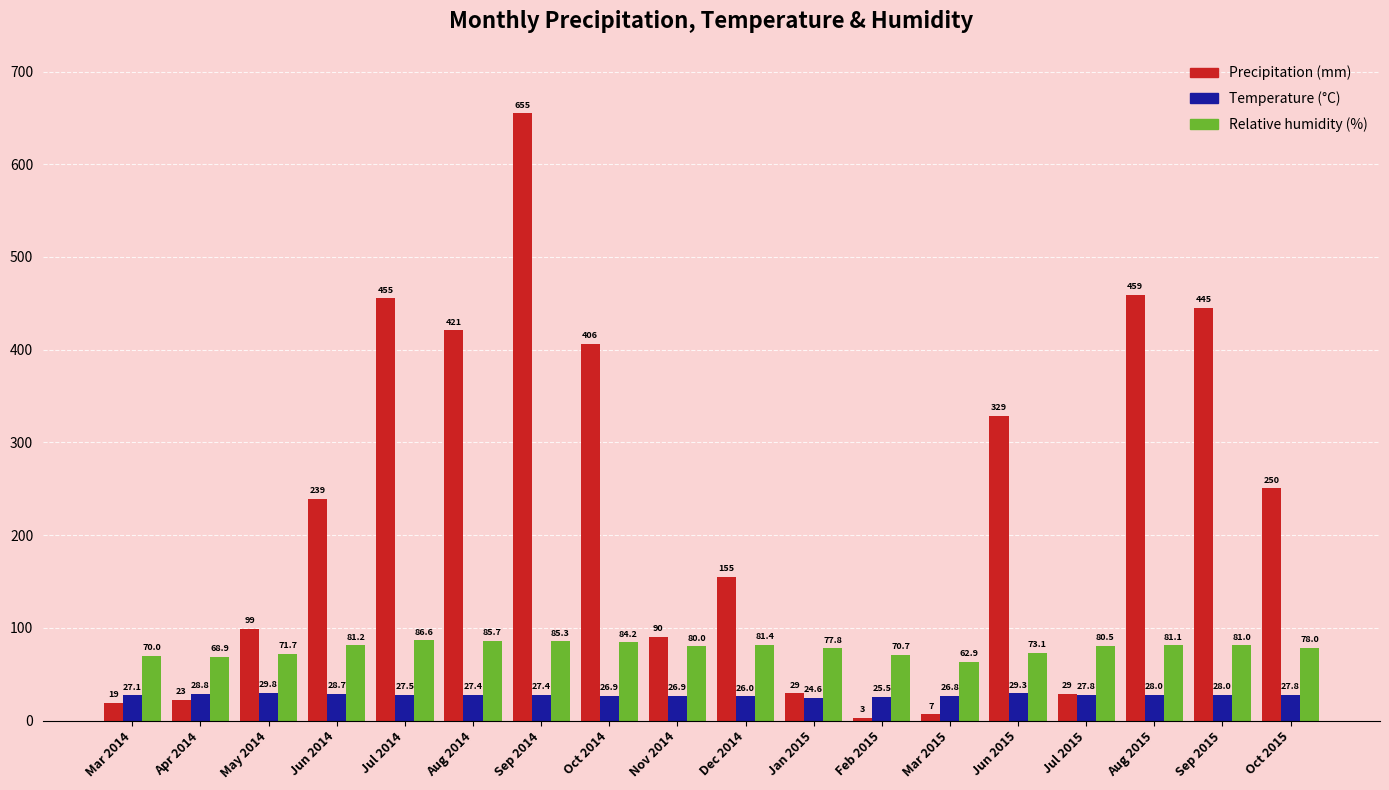

How many groups of bars are there?

18